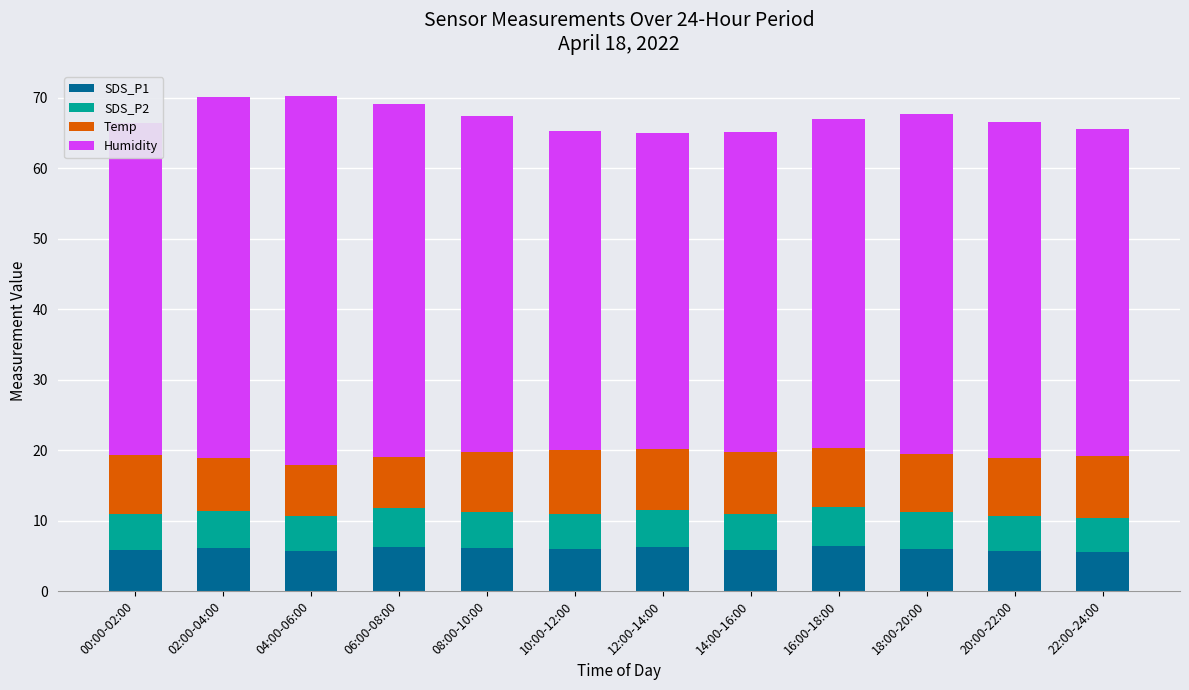

What is the maximum value for SDS_P1?

6.4